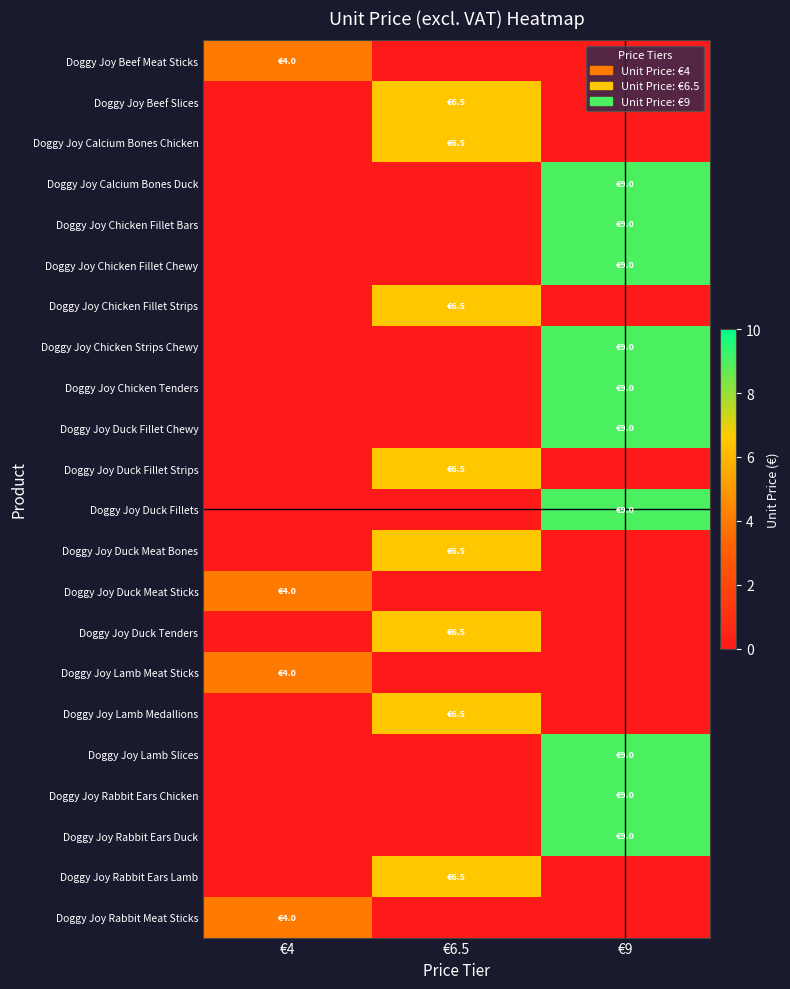

At which category does the chart reach its minimum across all series?

€6.5